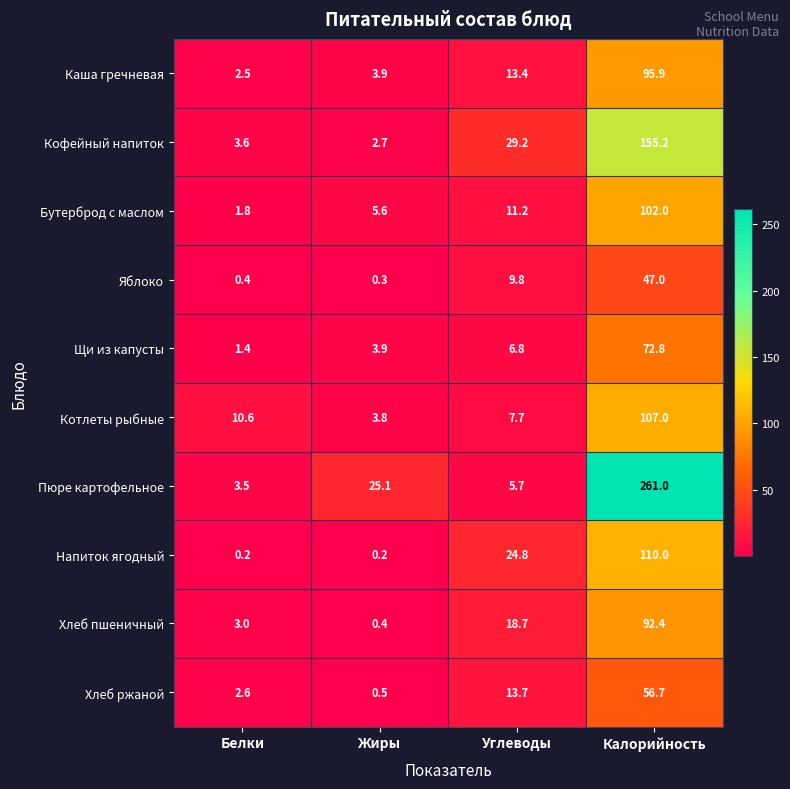

What is the difference between the highest and lowest values at Жиры?

24.9